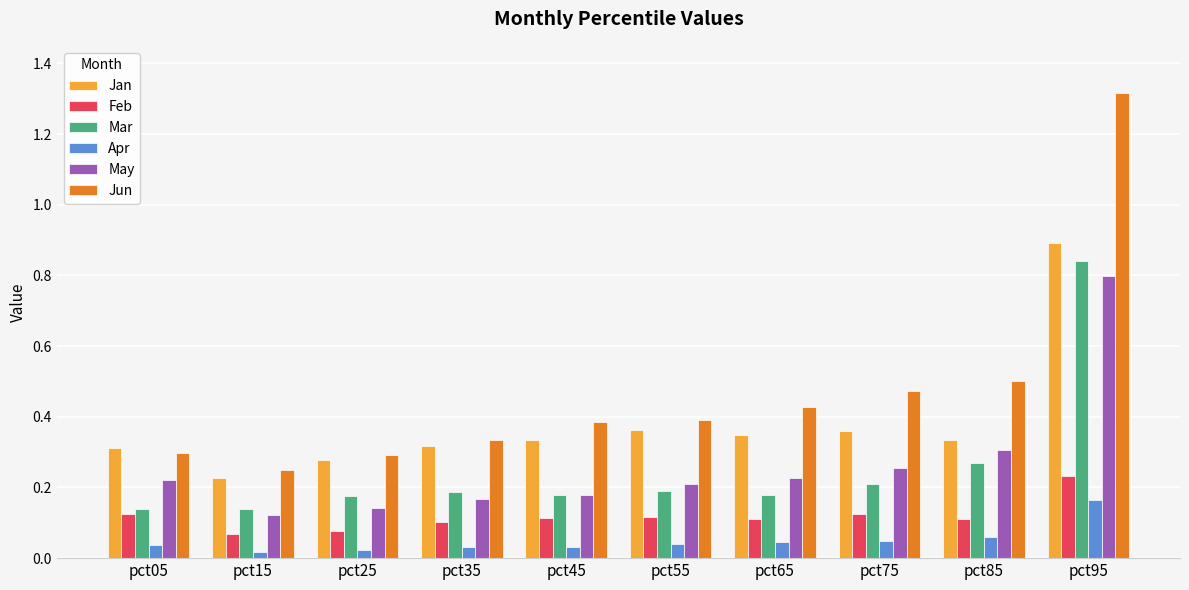

Which series has the largest total across all categories?

Jun